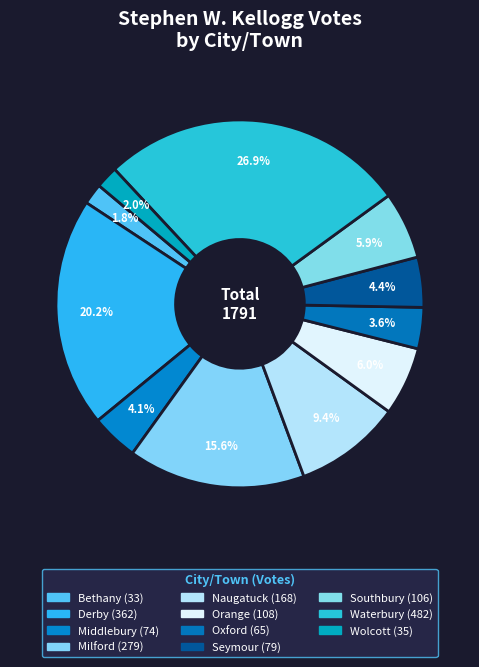

How many slices are in this pie chart?

11